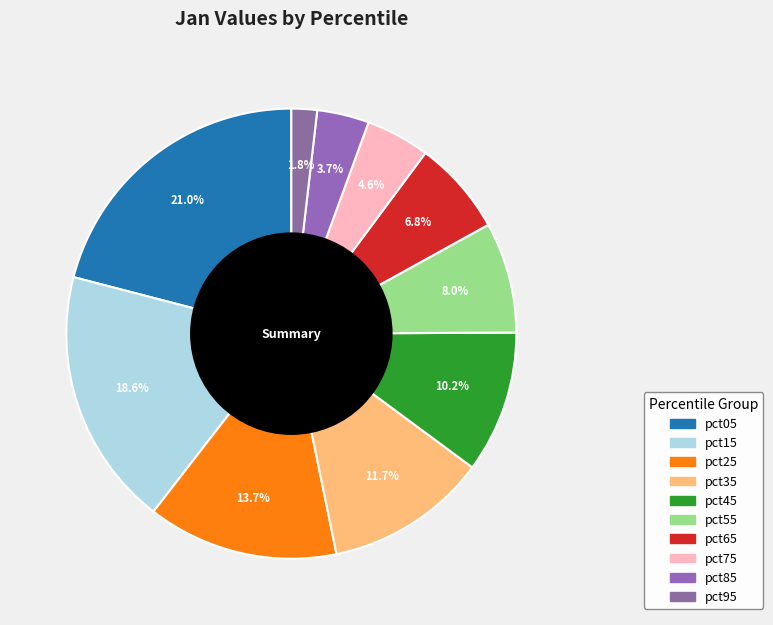

True or false: pct15 accounts for 10% of the total.

False